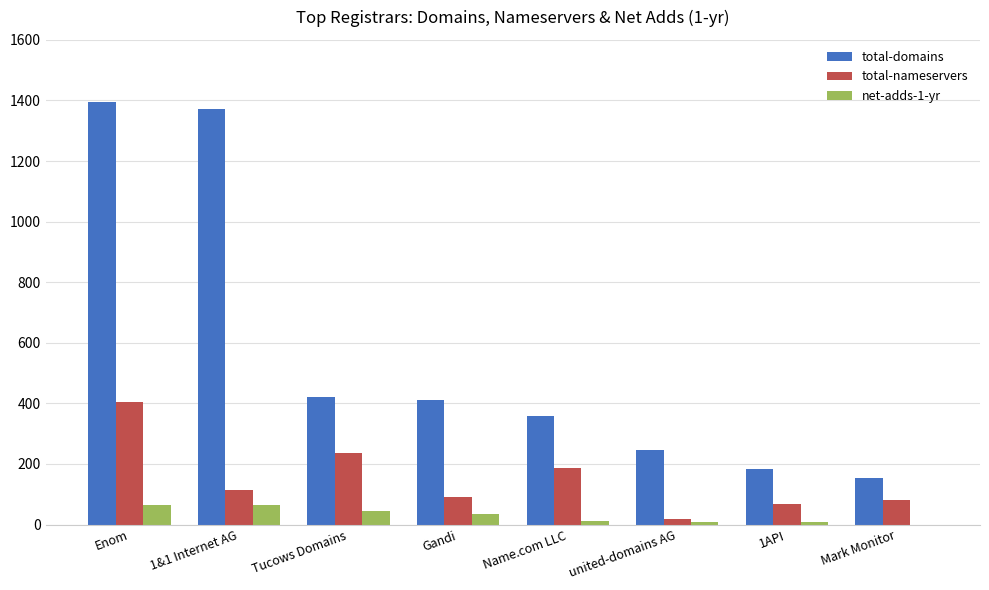

Between Enom and Gandi, which series saw the biggest shift?

total-domains